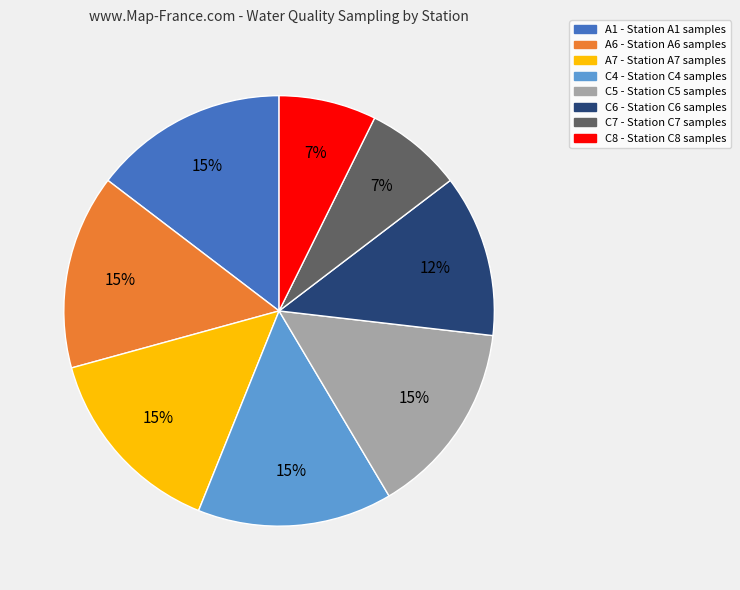

Is there any slice that represents more than half of the pie?

No